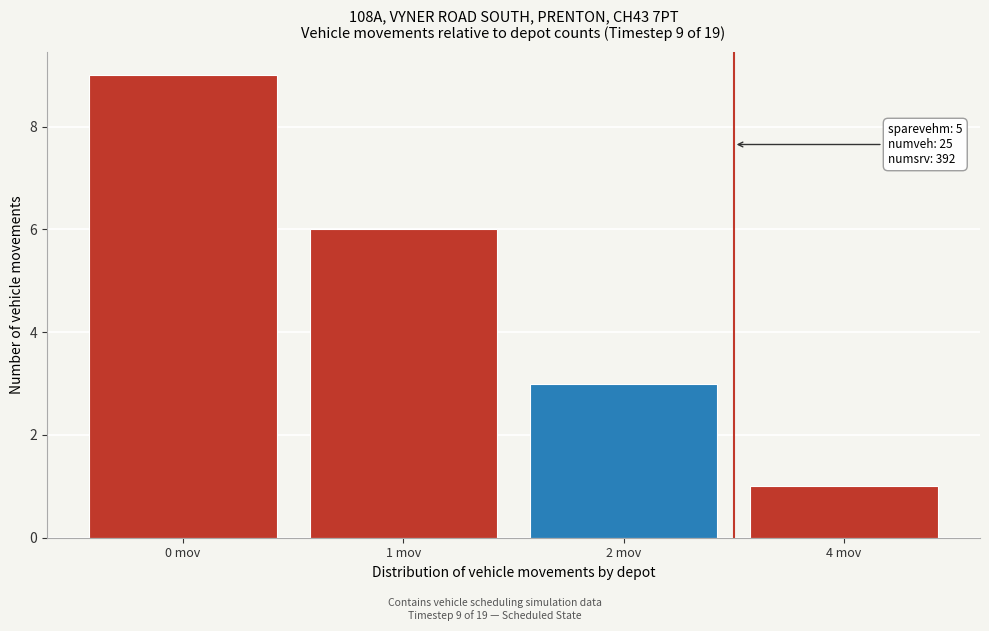

Reading right to left, list all the values displayed in this chart.

1	3	6	9